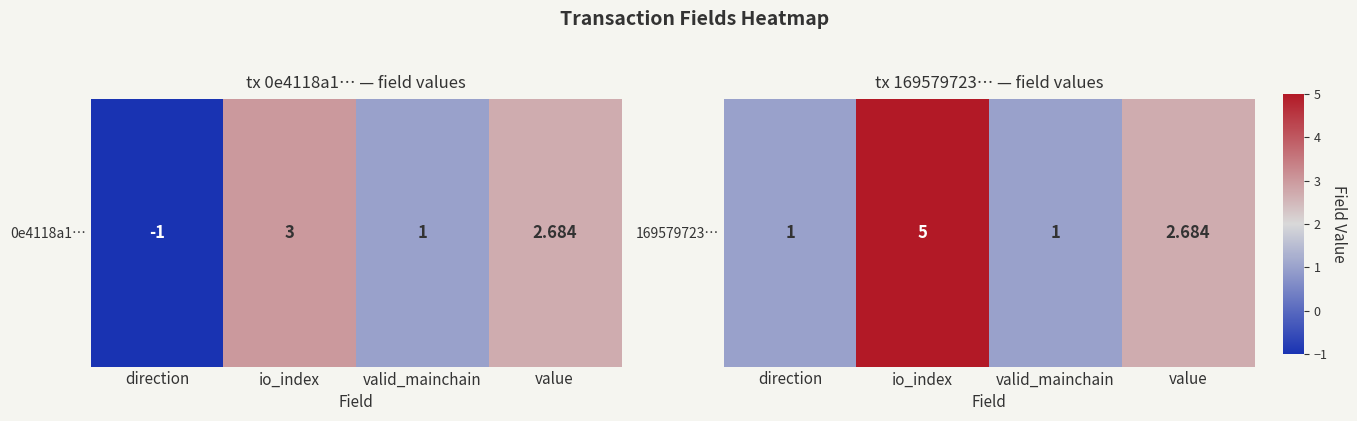

List the labels in order of value, smallest first.

direction, valid_mainchain, value, io_index